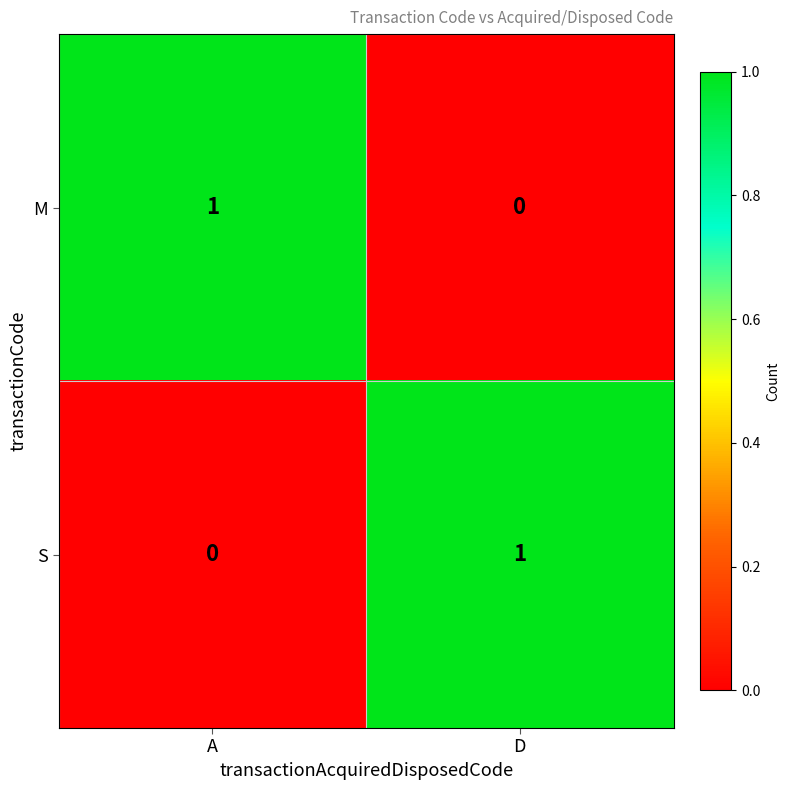

Is the value of M at D greater than the value of S at D?

No